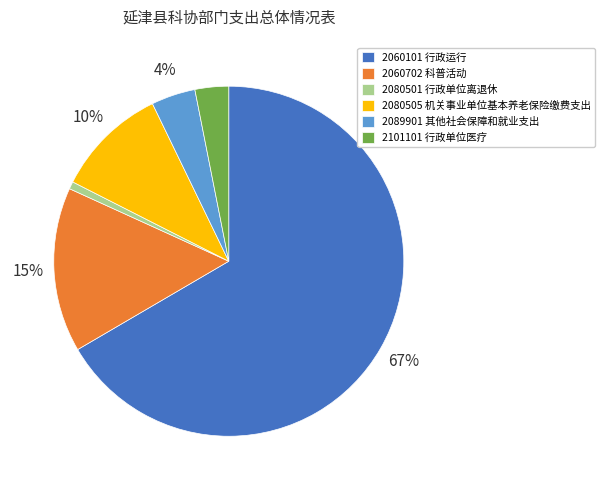

Count the number of slices in the pie.

6